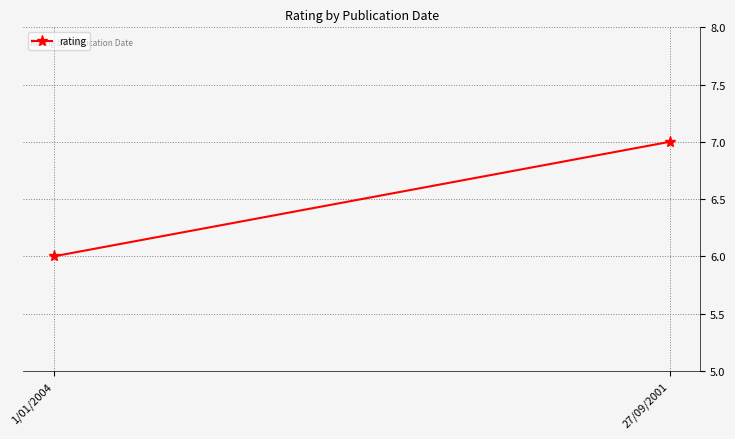

Reading right to left, transcribe all the data shown in this chart.

7	6